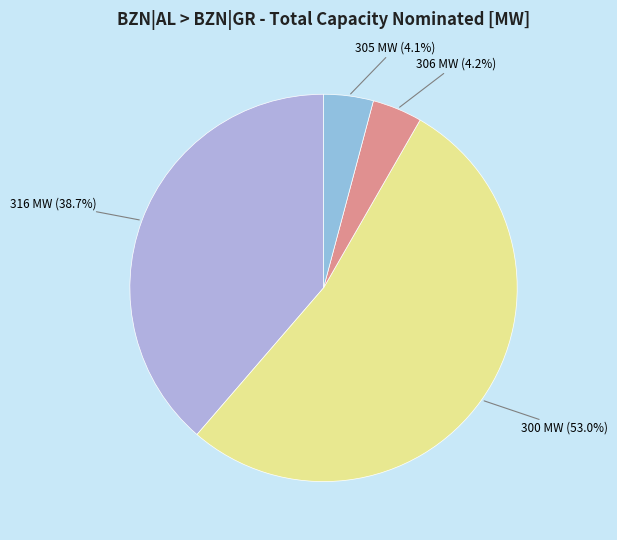

How many slices are in this pie chart?

4